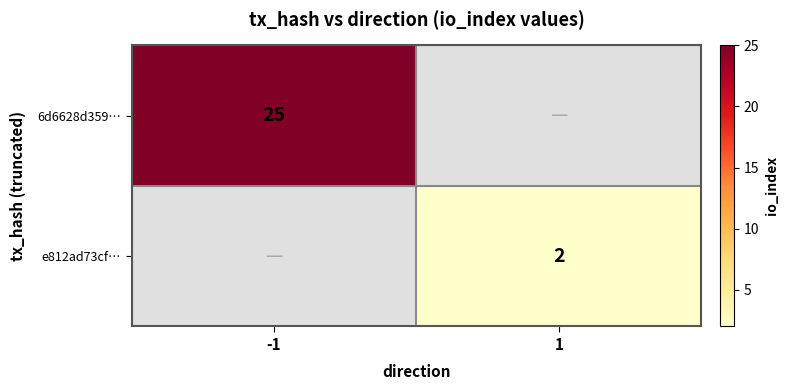

The value of e812ad73cf… at 1 is 2. True or false?

True